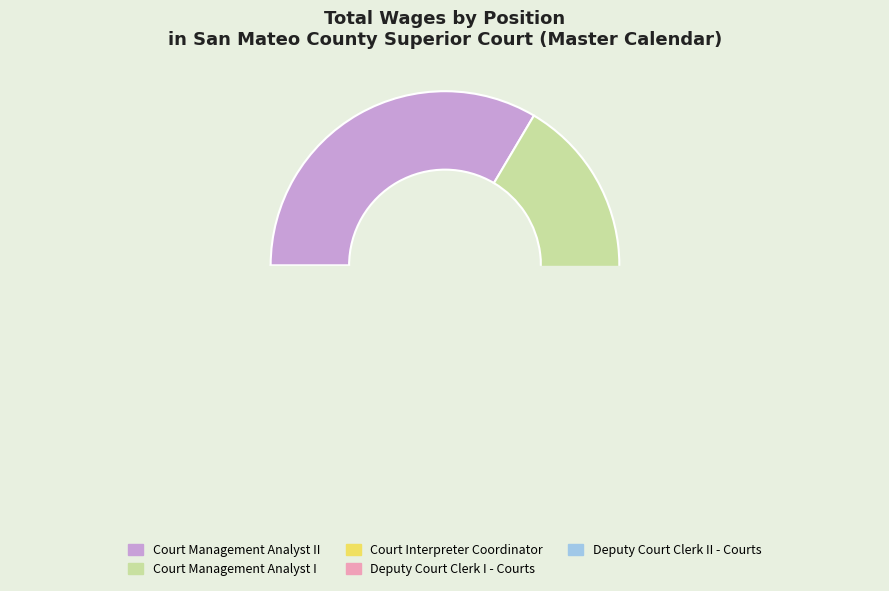

To the nearest percent, what portion does Court Management Analyst I represent?

29%